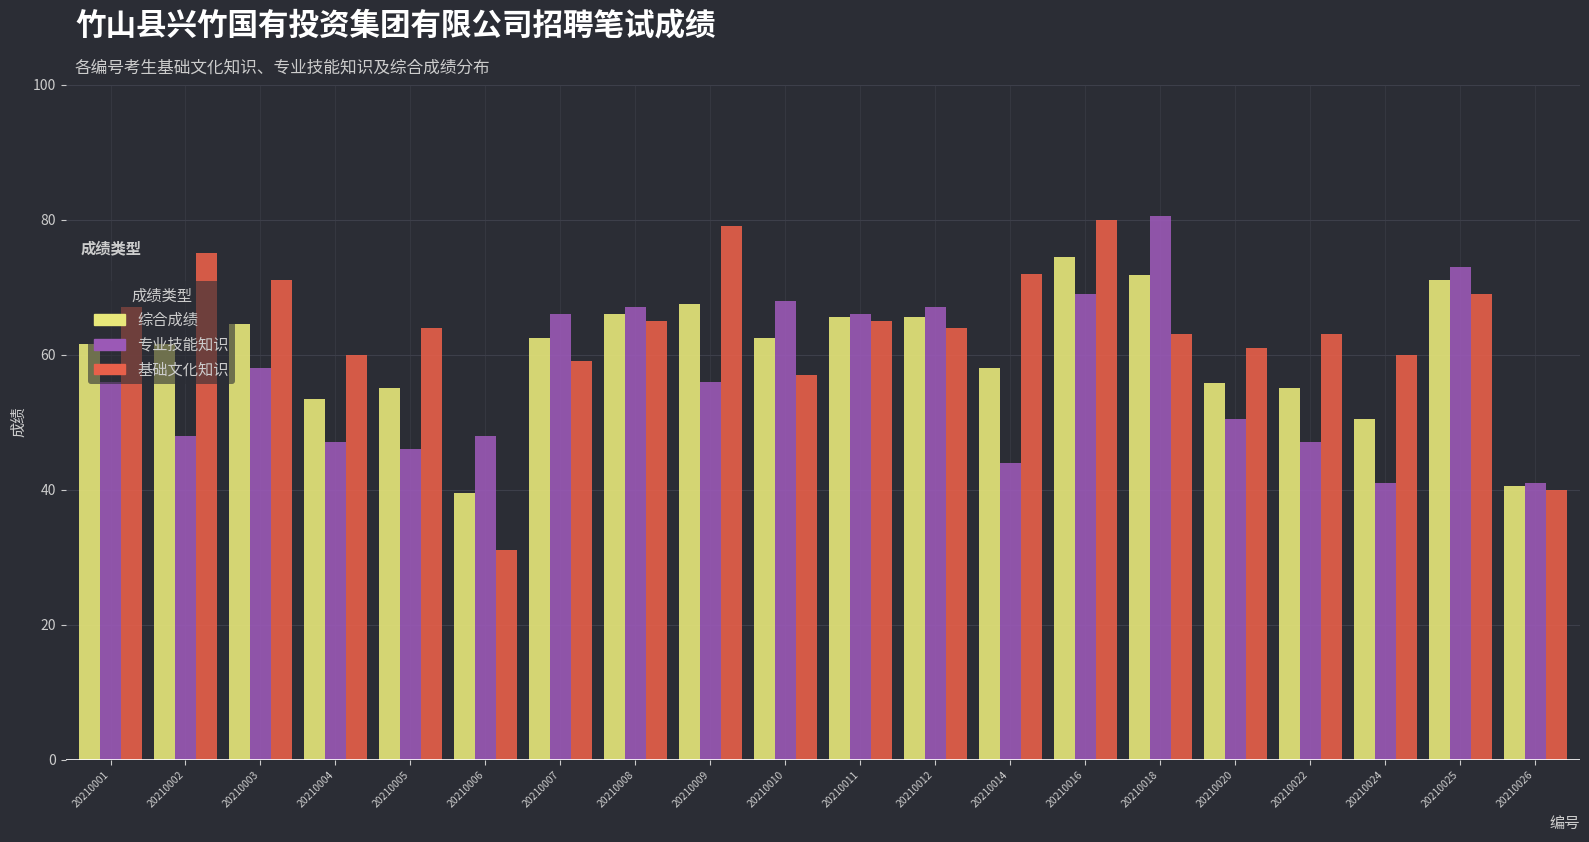

Which series changed the most between 20210005 and 20210008?

专业技能知识